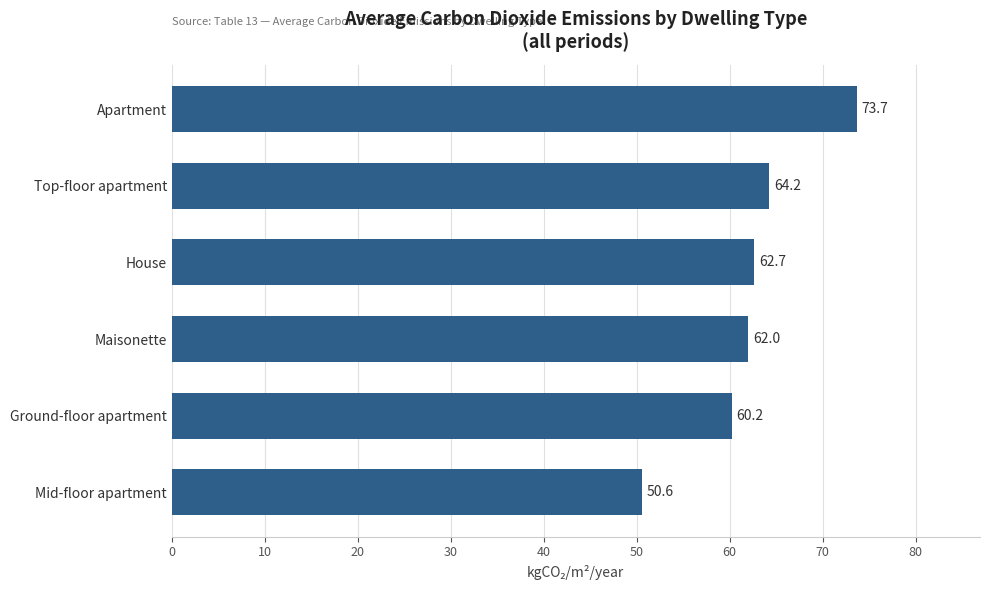

True or false: the data shows 14.7 at House.

False